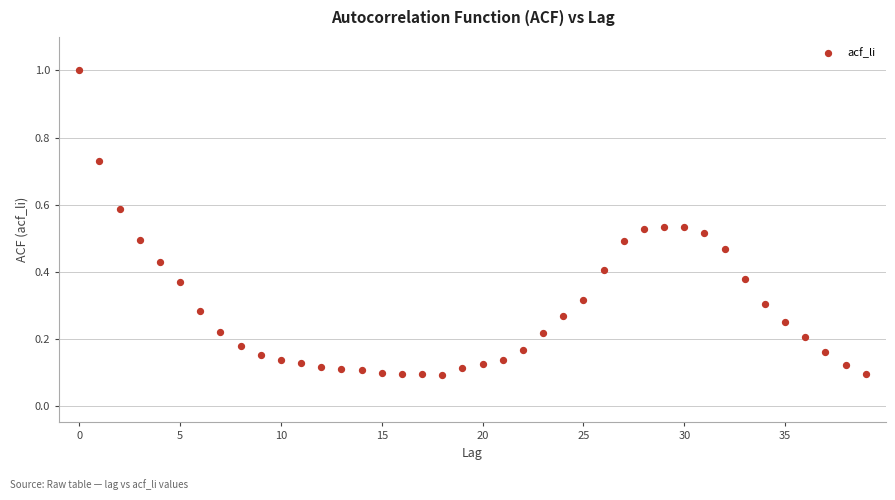

What is the range of Y values (max minus min)?

0.9